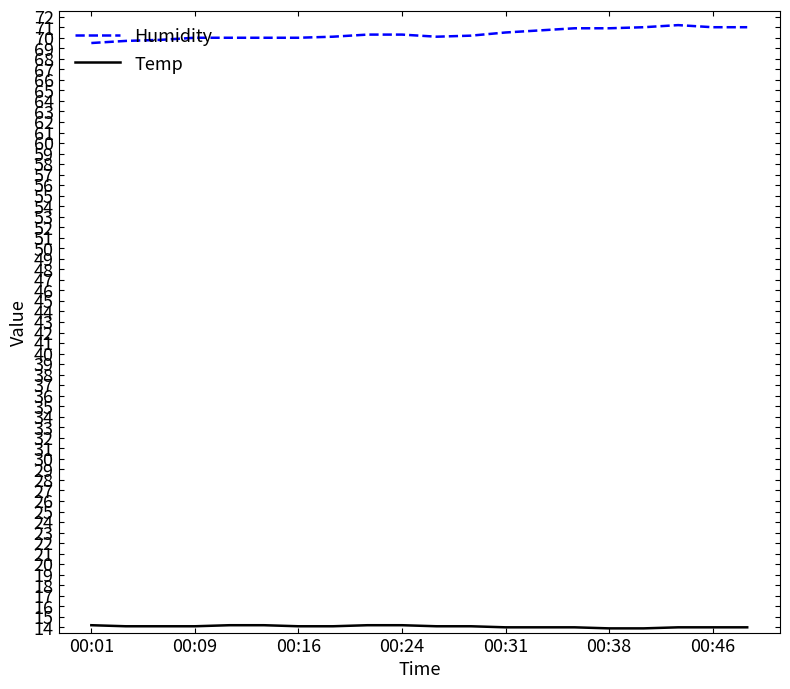

True or false: Temp and Humidity intersect in this chart.

False